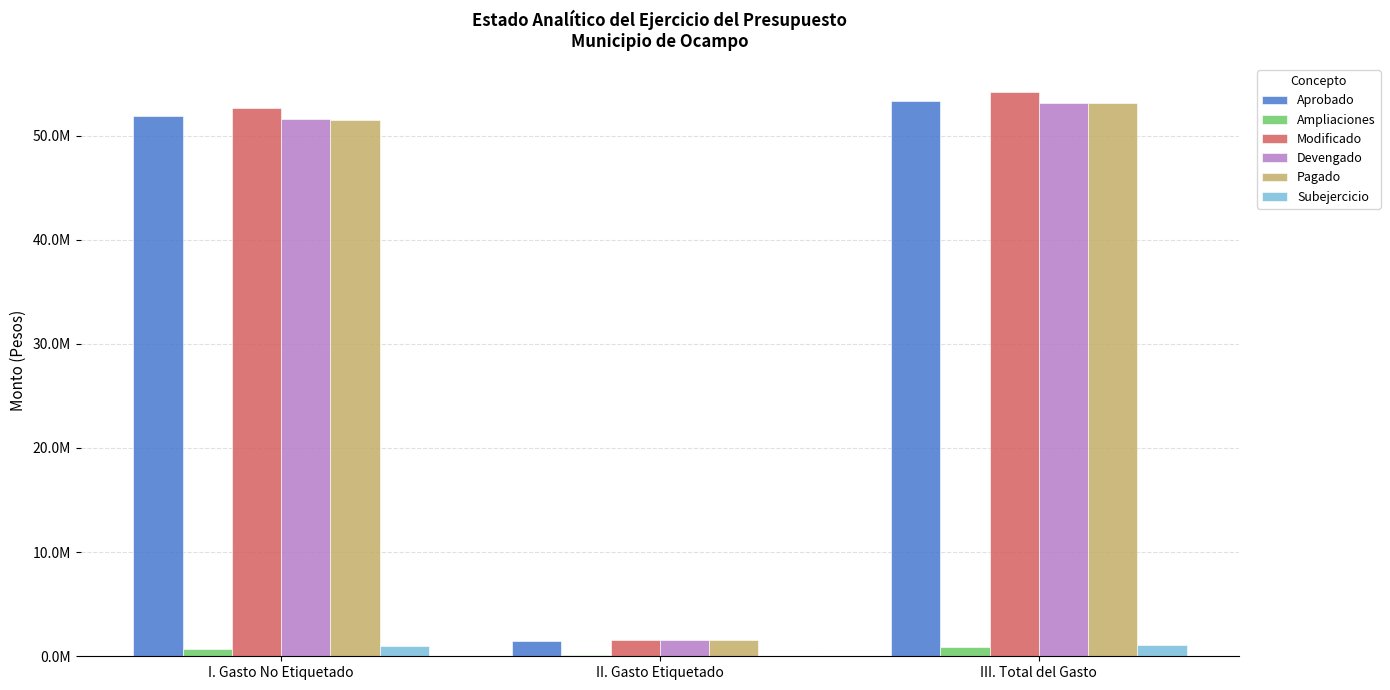

Are the bars grouped side by side (vs. stacked)?

Yes